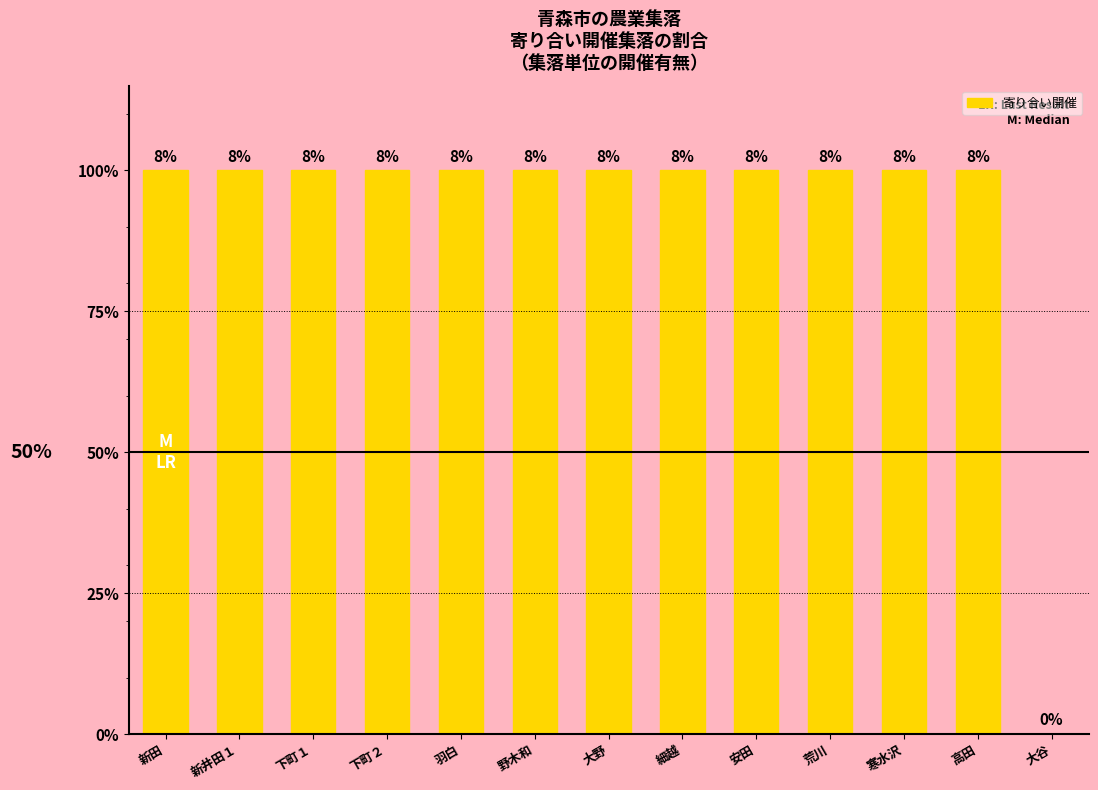

What is the label of the 1st bar from the right?

大谷